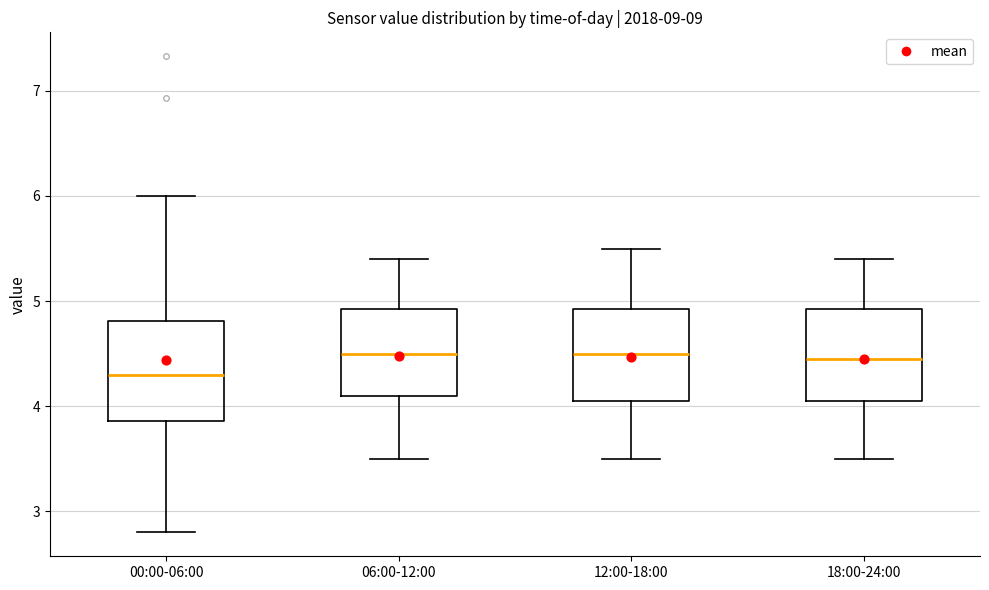

Reading left to right, transcribe this box plot: for each box, give where its median line is, the range the box spans, and where its two whiskers end, as read against the y-axis. The values are not printed on the chart, so give them approximately, as read against the axis.

00:00-06:00: median 4.3, box 3.9 to 4.8, whiskers 2.8 to 6.0
06:00-12:00: median 4.5, box 4.1 to 4.9, whiskers 3.5 to 5.4
12:00-18:00: median 4.5, box 4.1 to 4.9, whiskers 3.5 to 5.5
18:00-24:00: median 4.5, box 4.1 to 4.9, whiskers 3.5 to 5.4